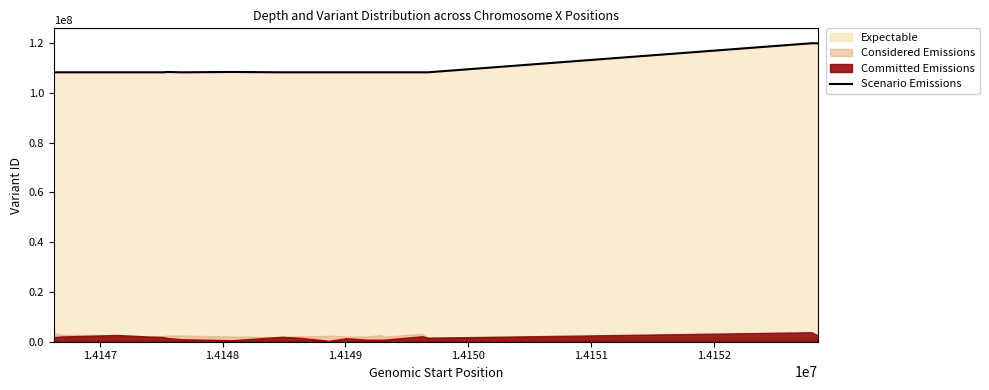

Is it true that the value at 1.4148 is 108231231?

True